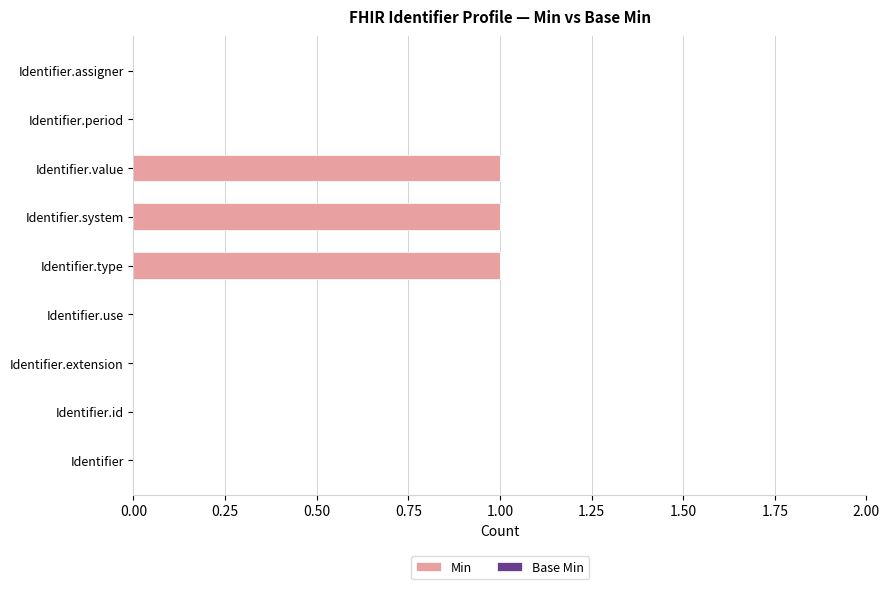

What is the sum of all values?

3